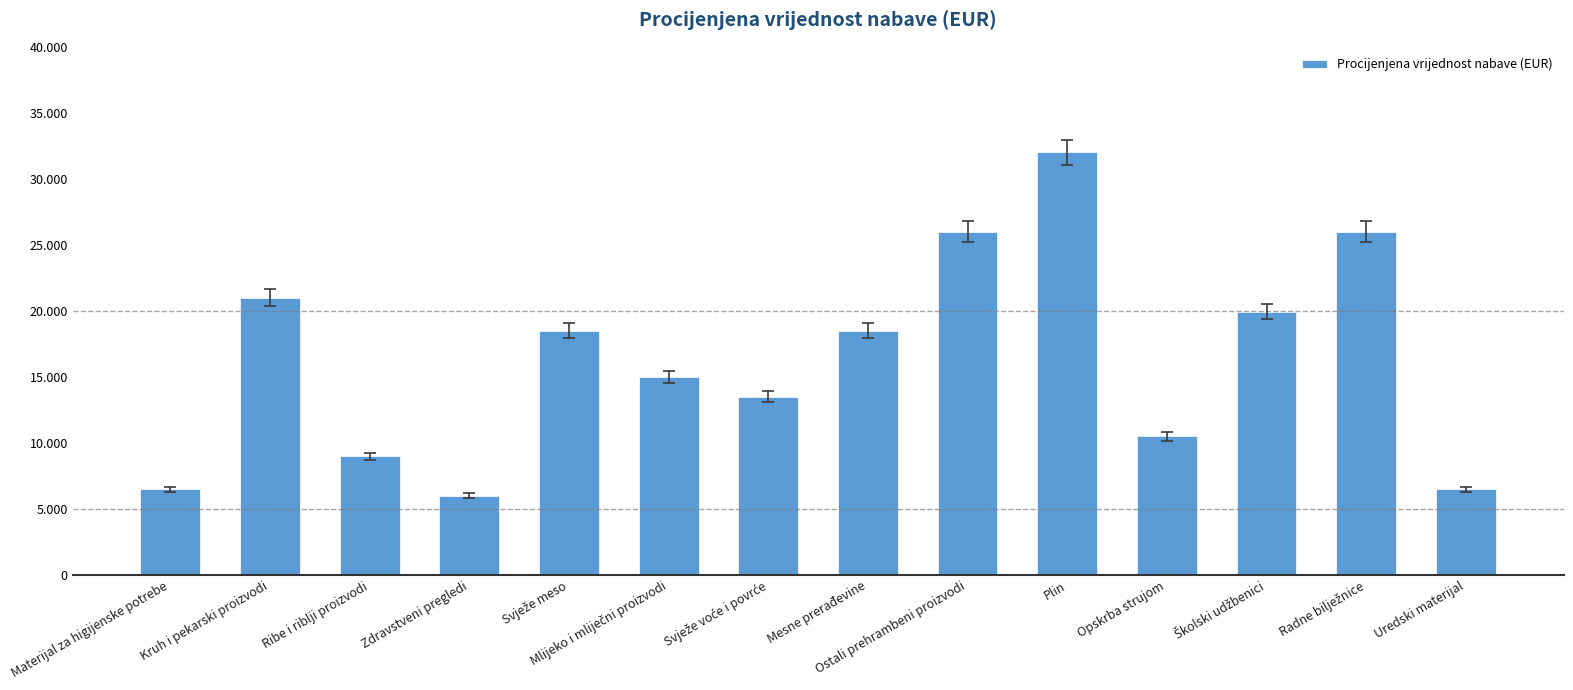

What is the sum of the values at Plin and Kruh i pekarski proizvodi?

53000